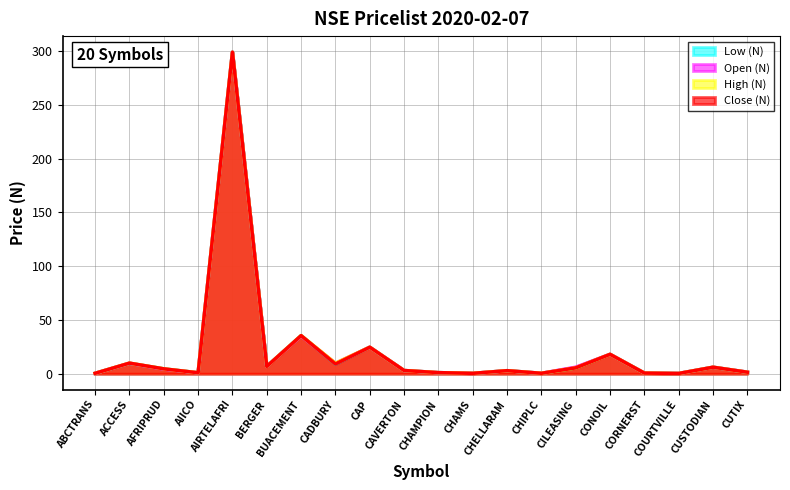

True or false: Low (N) and Close (N) intersect in this chart.

False